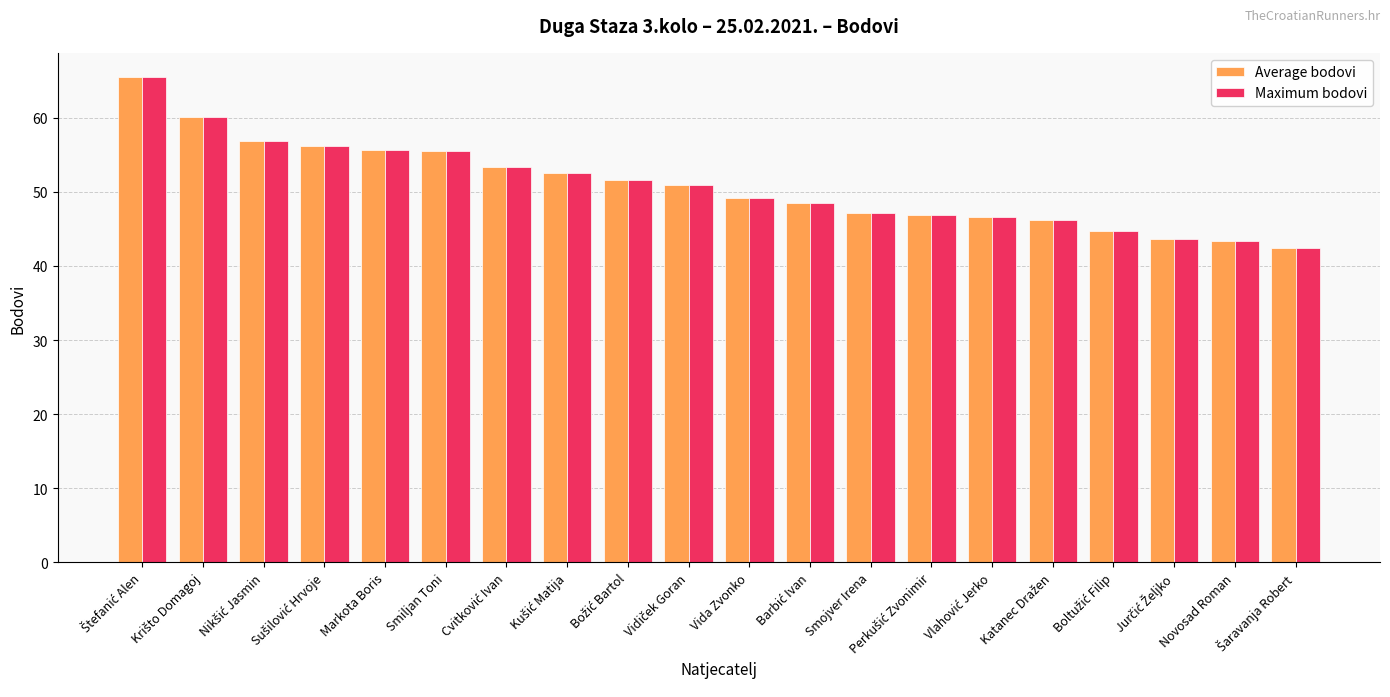

What is the label of the 13th bar from the left?

Smojver Irena